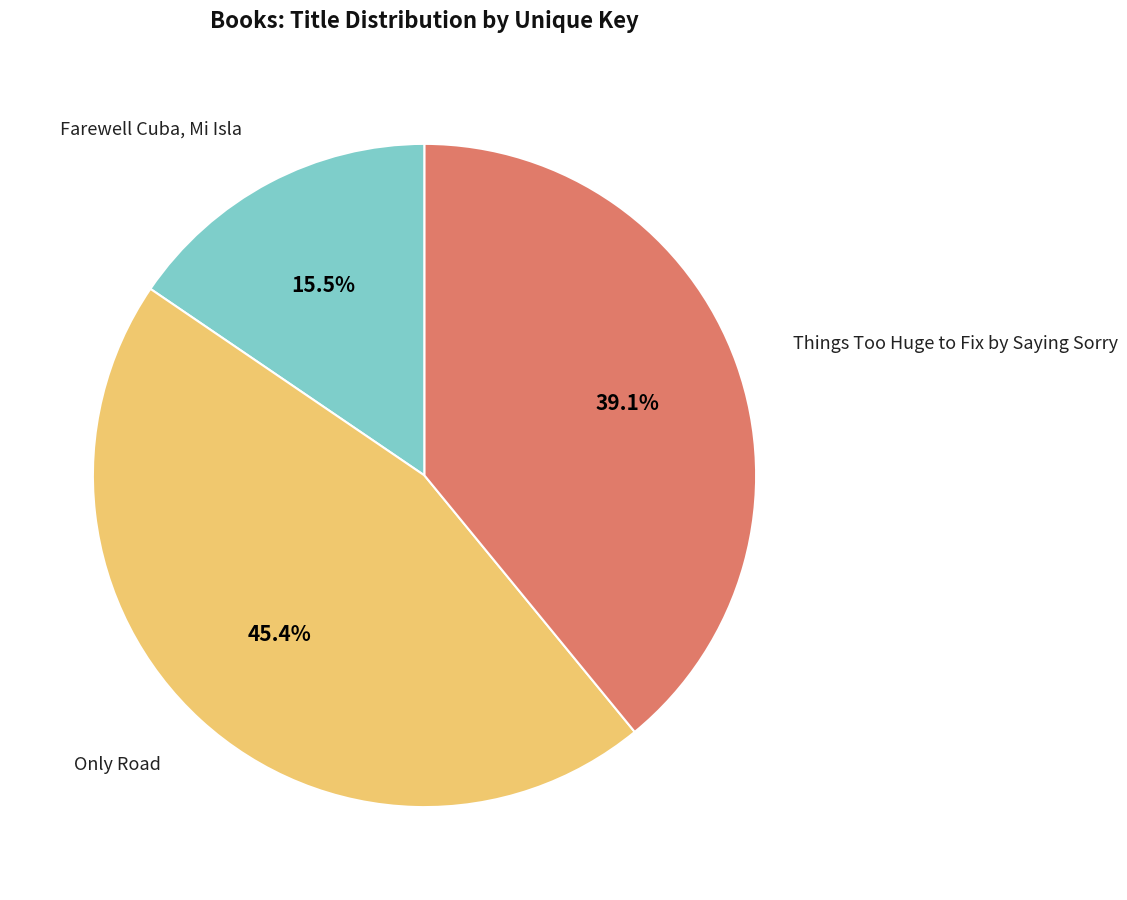

How many segments does this pie chart have?

3